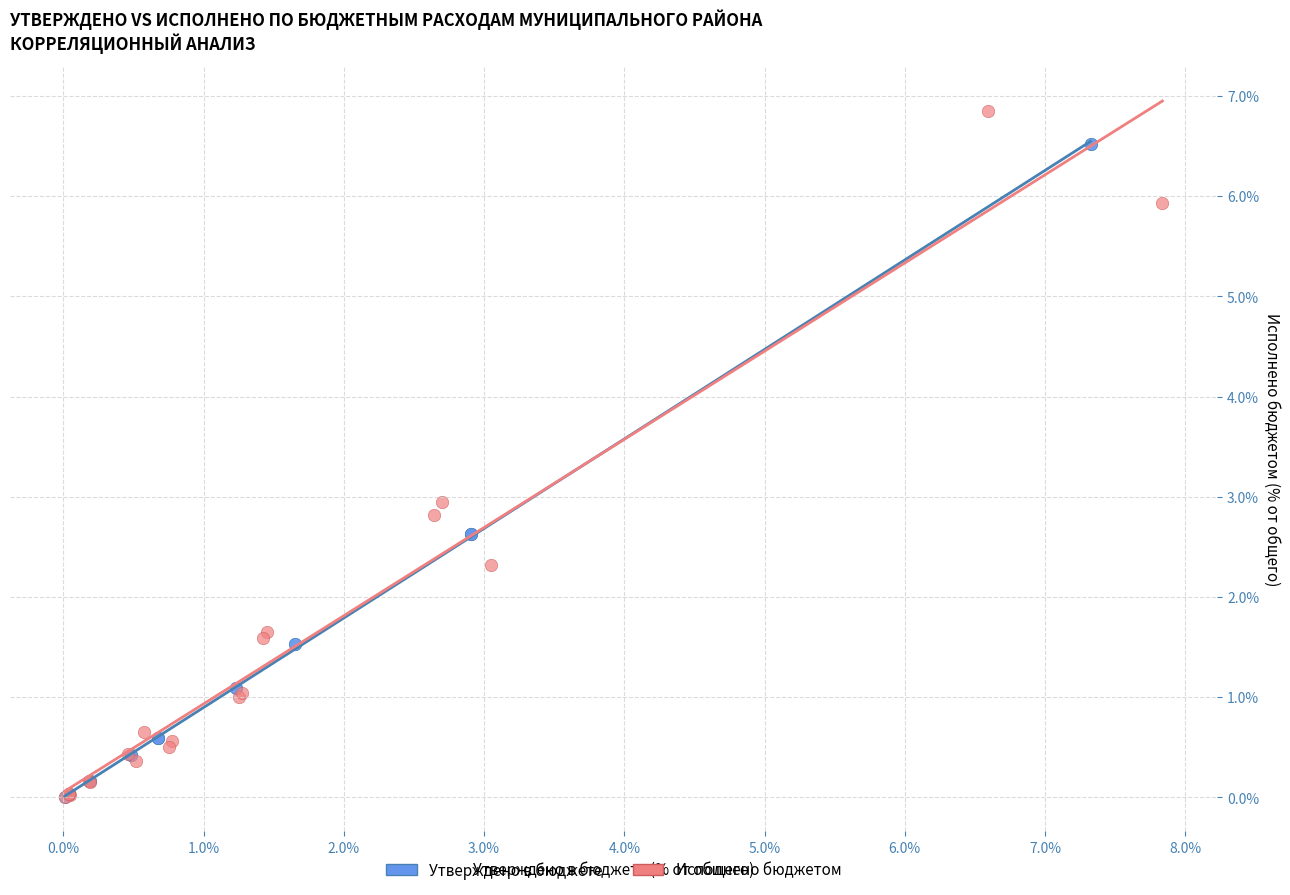

What are all the series names shown in the legend?

Утверждено в бюджете, Исполнено бюджетом